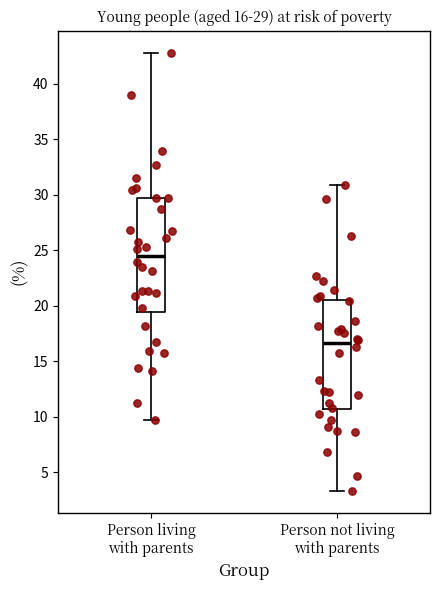

Which box has the highest median line?

Person living with parents